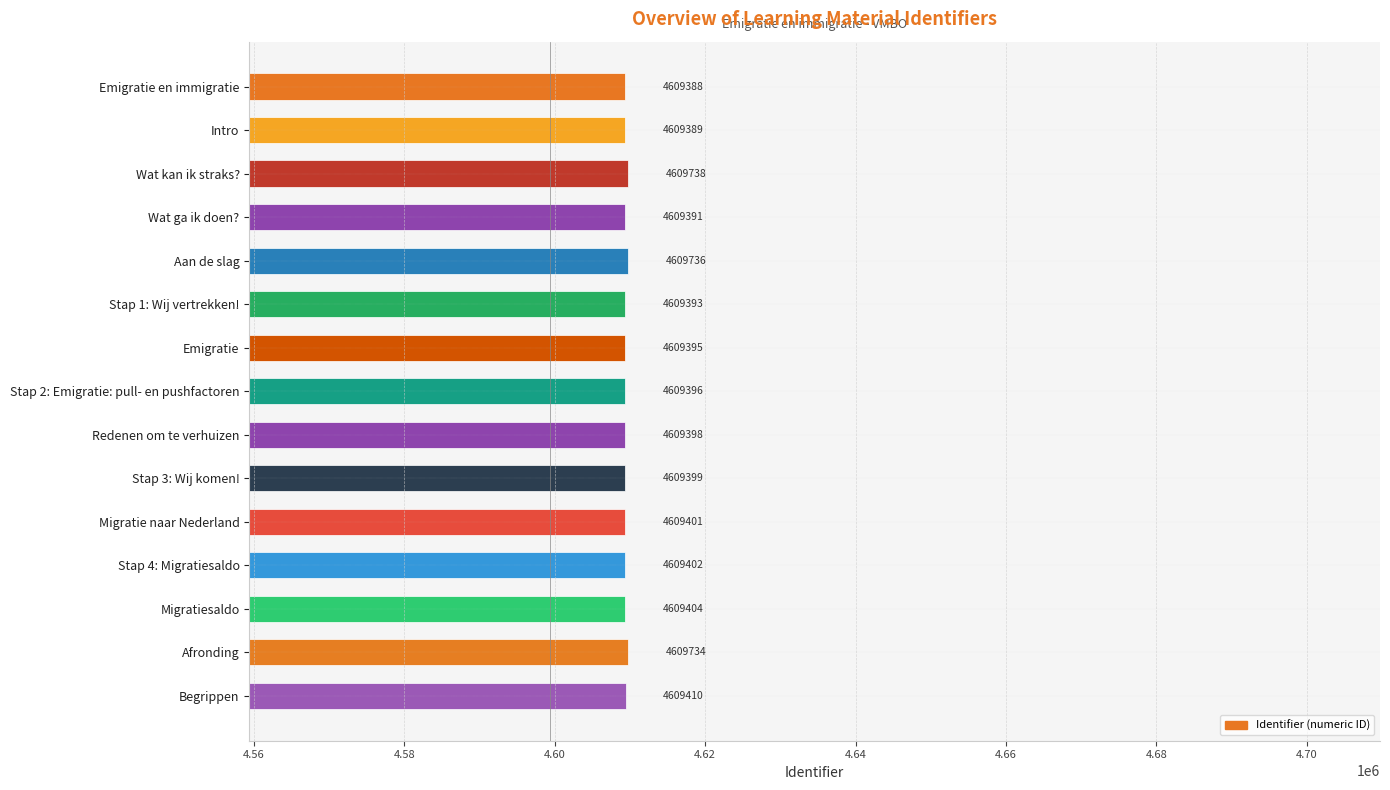

Reading top to bottom, transcribe all the data shown in this chart.

Emigratie en immigratie=4609388	Intro=4609389	Wat kan ik straks?=4609738	Wat ga ik doen?=4609391	Aan de slag=4609736	Stap 1: Wij vertrekken!=4609393	Emigratie=4609395	Stap 2: Emigratie: pull- en pushfactoren=4609396	Redenen om te verhuizen=4609398	Stap 3: Wij komen!=4609399	Migratie naar Nederland=4609401	Stap 4: Migratiesaldo=4609402	Migratiesaldo=4609404	Afronding=4609734	Begrippen=4609410